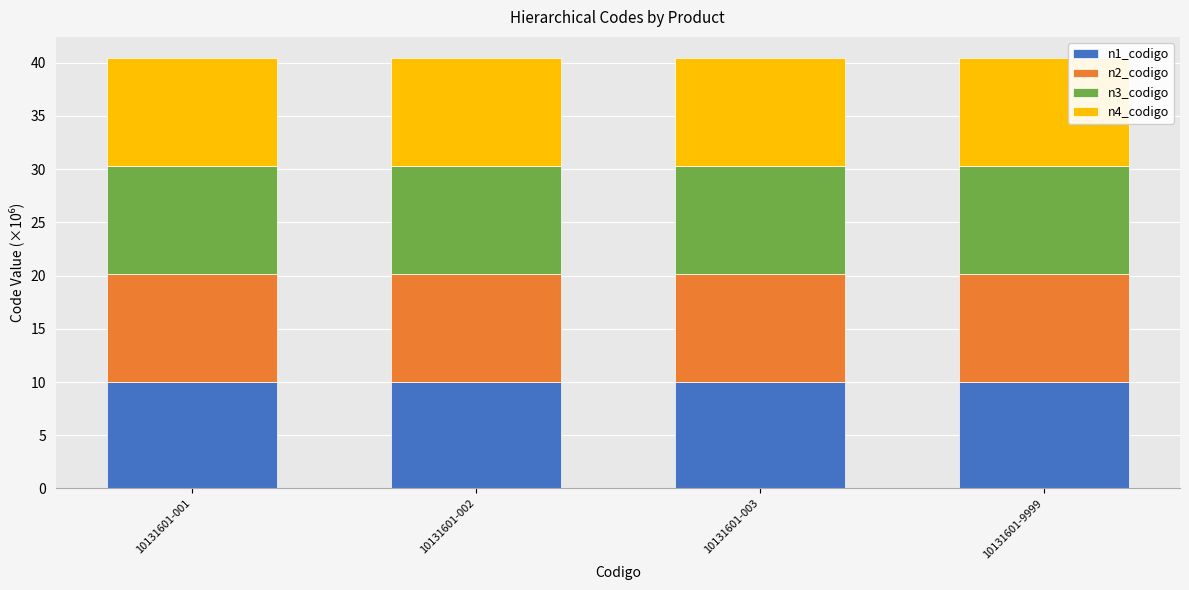

Are the bars grouped side by side (vs. stacked)?

No